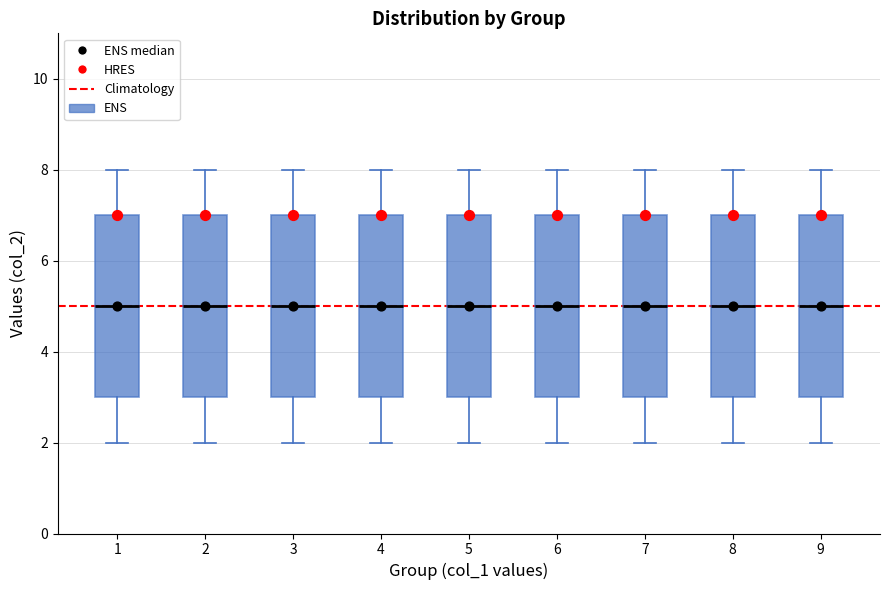

Reading left to right, transcribe this box plot: for each box, give where its median line is, the range the box spans, and where its two whiskers end, as read against the y-axis. The values are not printed on the chart, so give them approximately, as read against the axis.

1: median 5, box 3 to 7, whiskers 2 to 8
2: median 5, box 3 to 7, whiskers 2 to 8
3: median 5, box 3 to 7, whiskers 2 to 8
4: median 5, box 3 to 7, whiskers 2 to 8
5: median 5, box 3 to 7, whiskers 2 to 8
6: median 5, box 3 to 7, whiskers 2 to 8
7: median 5, box 3 to 7, whiskers 2 to 8
8: median 5, box 3 to 7, whiskers 2 to 8
9: median 5, box 3 to 7, whiskers 2 to 8